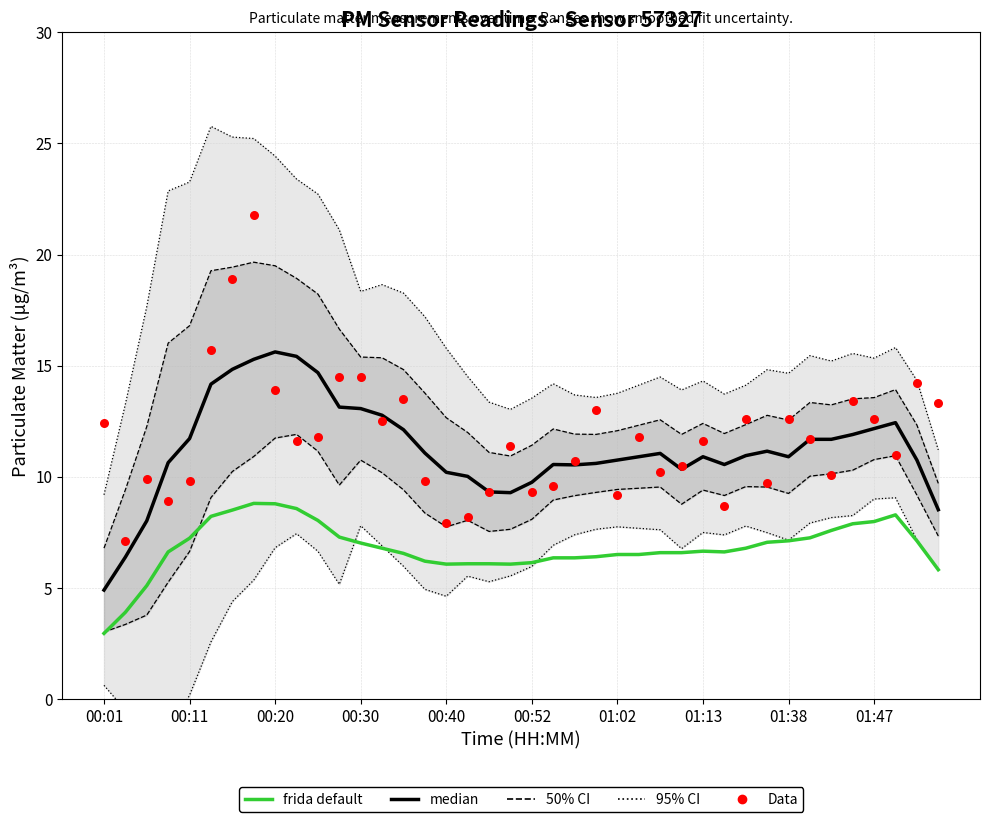

Which series has the widest spread of Y values?

Data